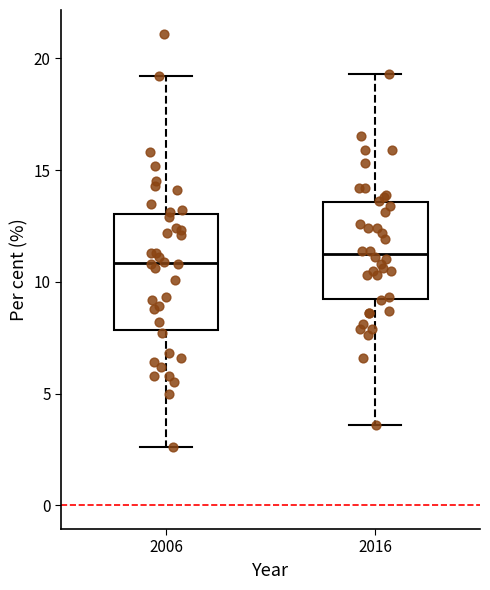

Reading left to right, transcribe this box plot: for each box, give where its median line is, the range the box spans, and where its two whiskers end, as read against the y-axis. The values are not printed on the chart, so give them approximately, as read against the axis.

2006: median 11.0, box 8.0 to 13.0, whiskers 2.5 to 19.0
2016: median 11.5, box 9.0 to 13.5, whiskers 3.5 to 19.5